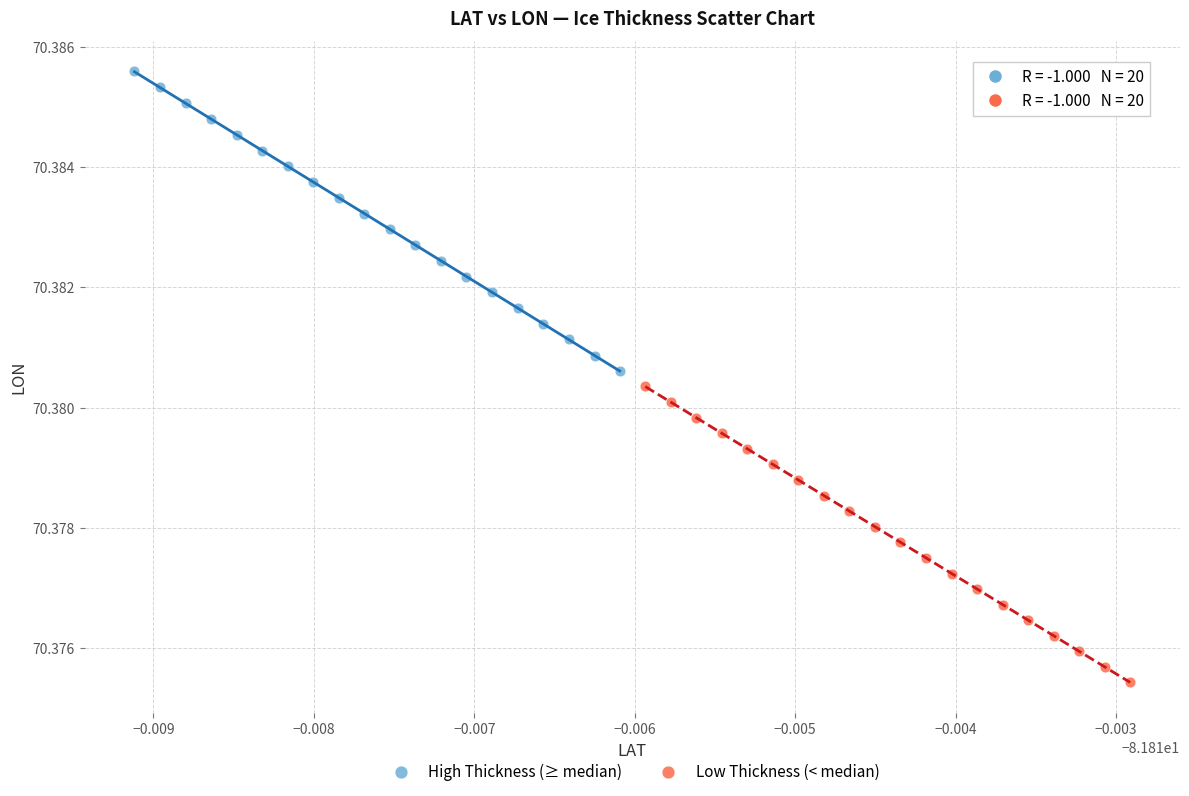

Which series reaches the minimum Y coordinate?

Low Thickness (< median)